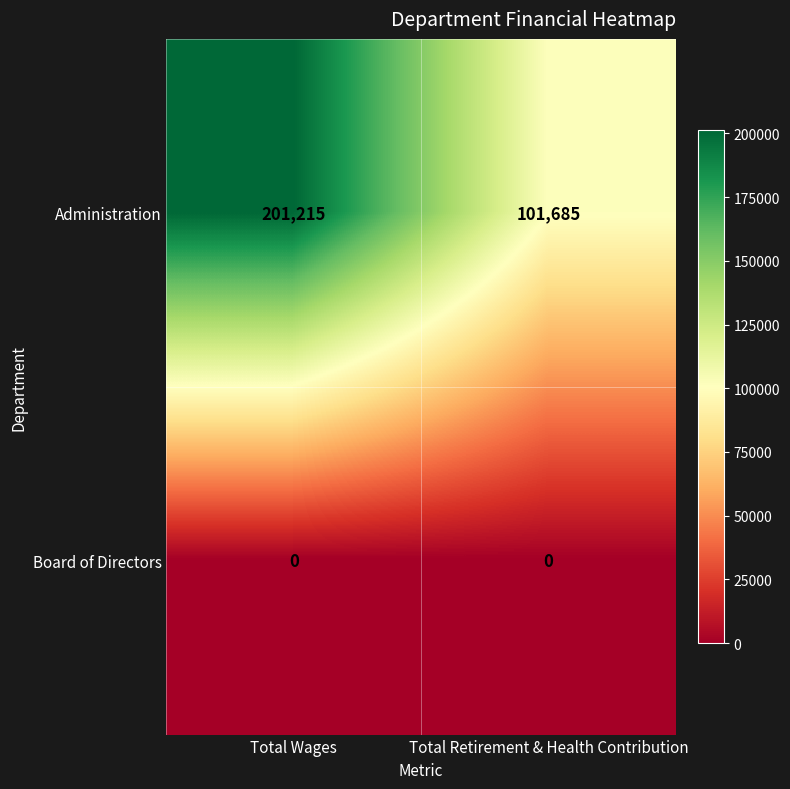

The value of Board of Directors at Total Retirement & Health Contribution is 0. True or false?

True